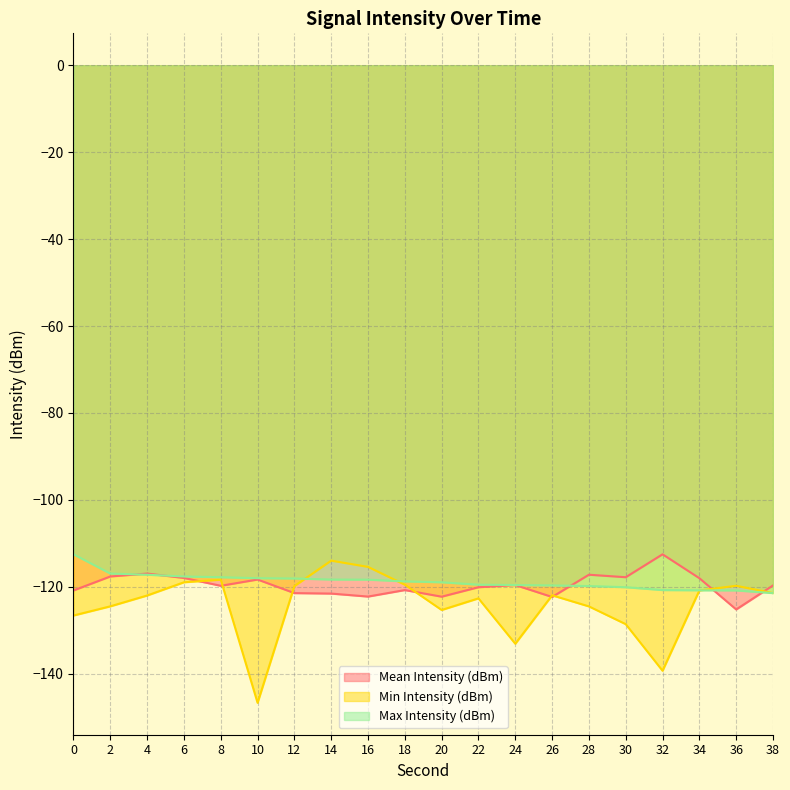

What is the value of the Min Intensity (dBm) point at the 7th from the left?

-119.8